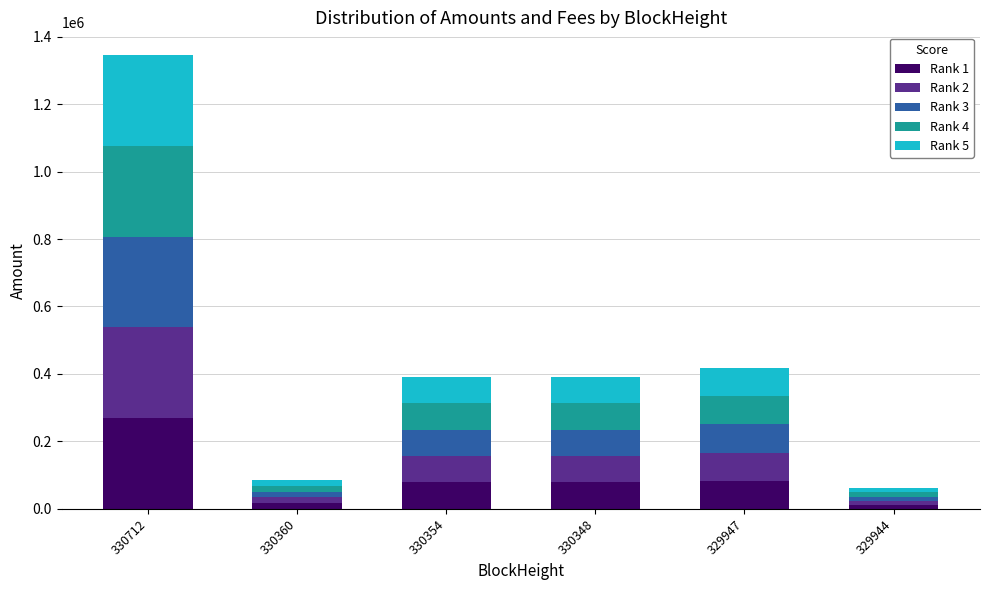

At which label does Rank 1 reach its peak?

330712